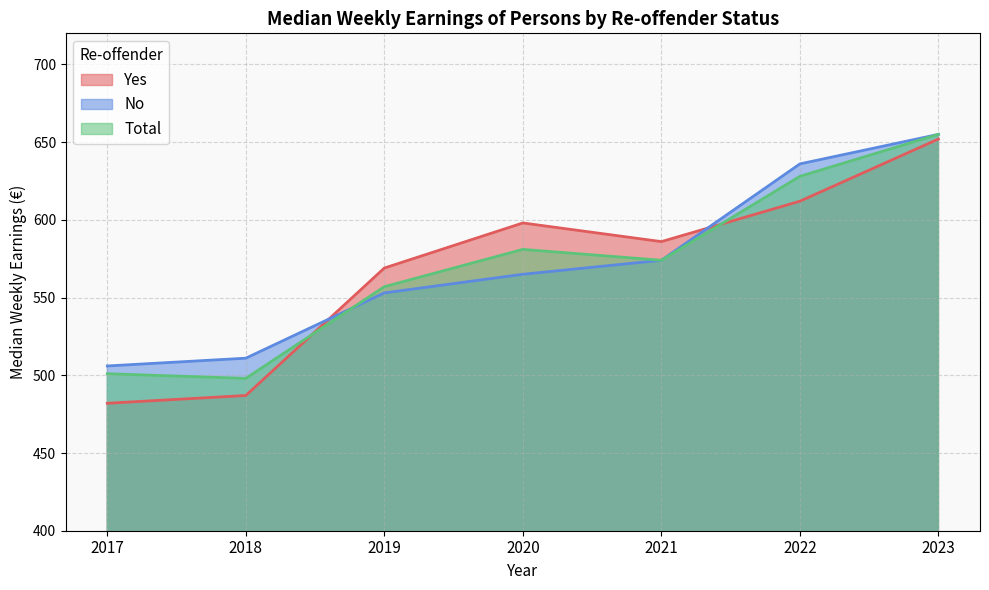

What are all the series names shown in the legend?

Yes, No, Total